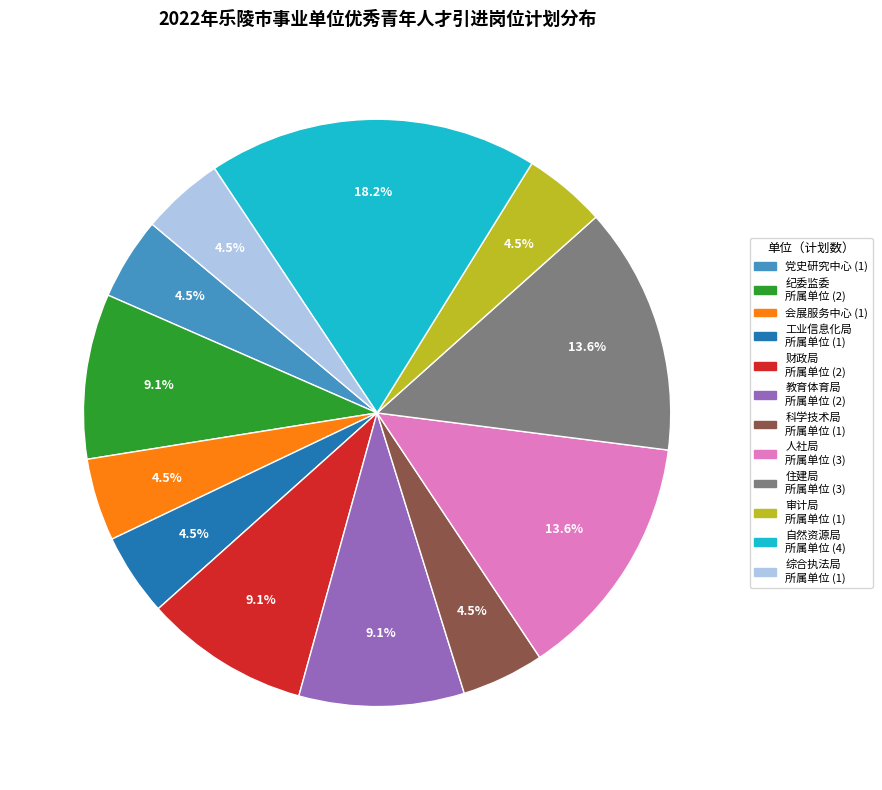

Does any single category account for the majority?

No